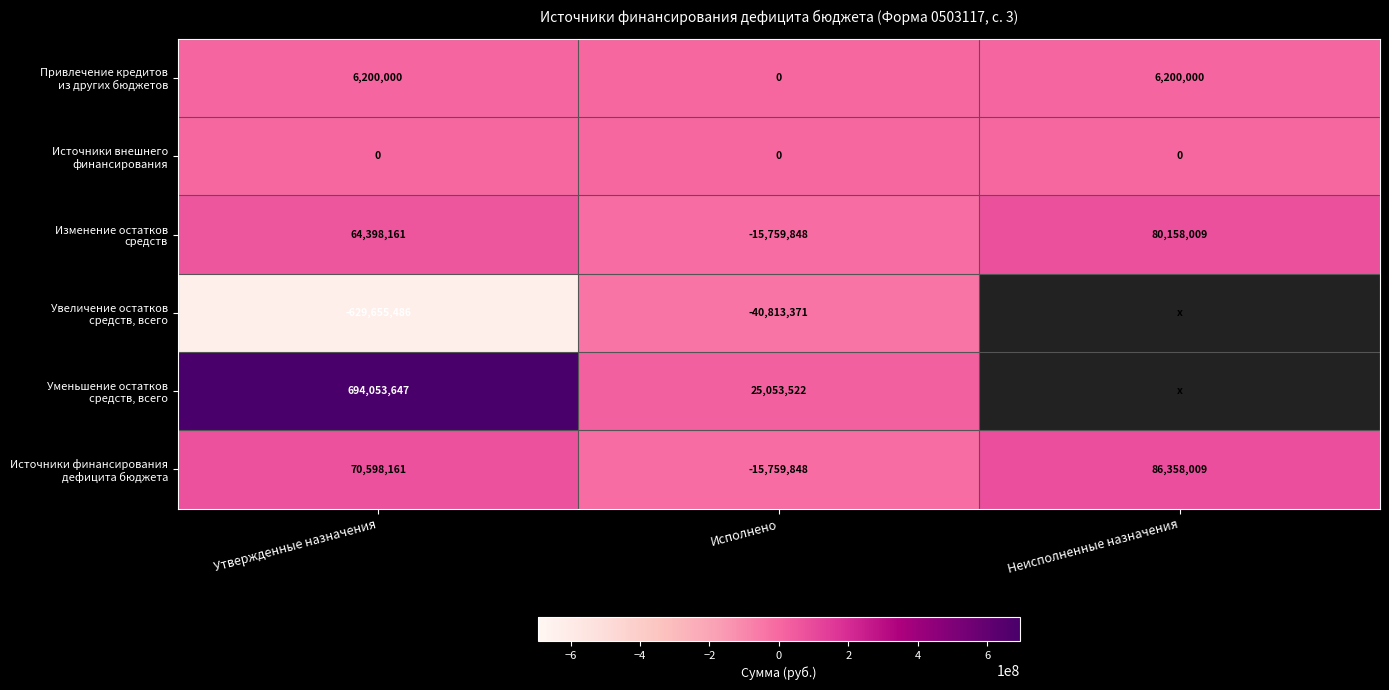

What is the spread (max minus min) of values at Утвержденные назначения?

1323709133